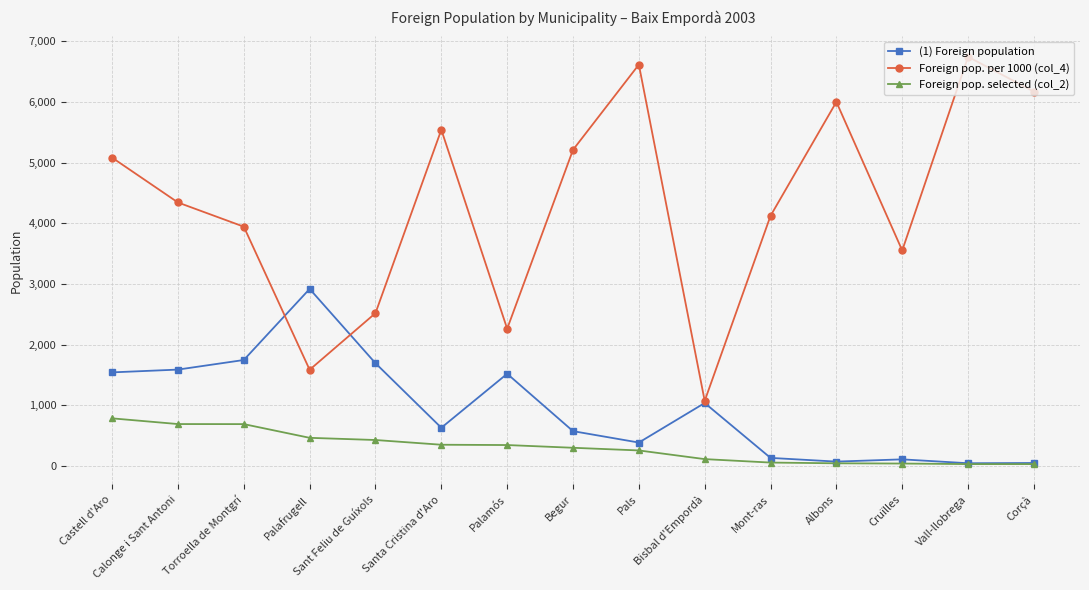

True or false: (1) Foreign population and Foreign pop. per 1000 (col_4) intersect in this chart.

True